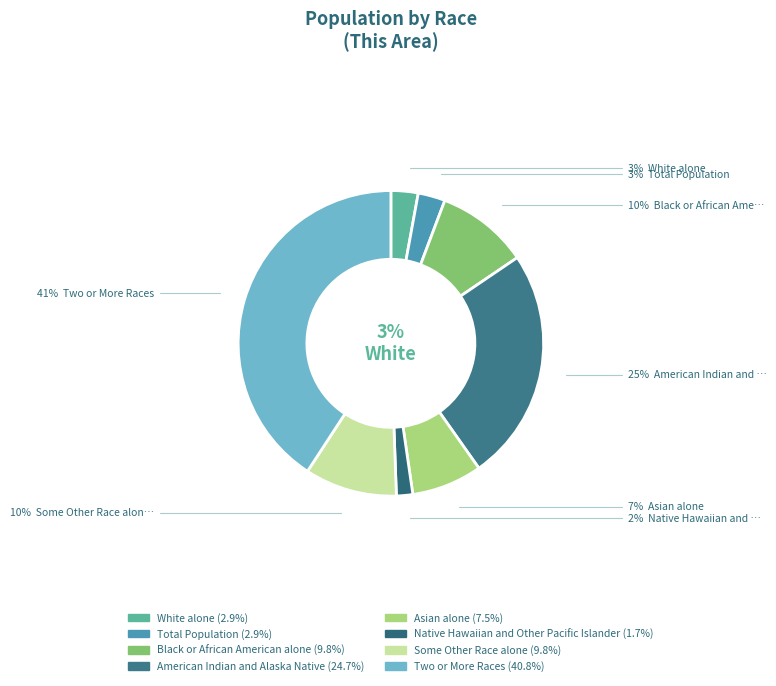

How many segments does this pie chart have?

8